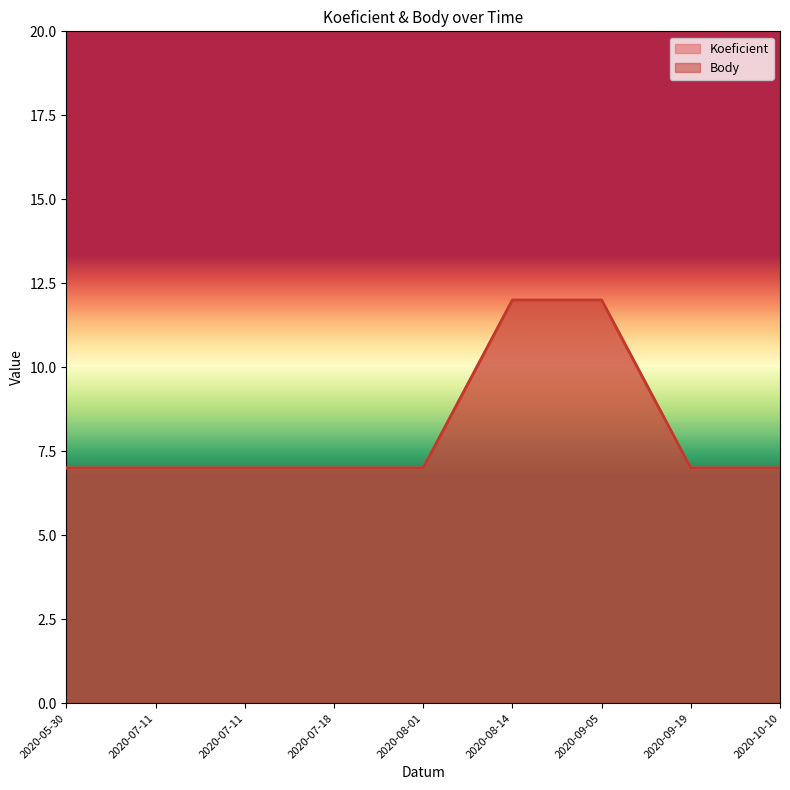

Between 2020-08-01 and 2020-09-19, which series saw the biggest shift?

Koeficient